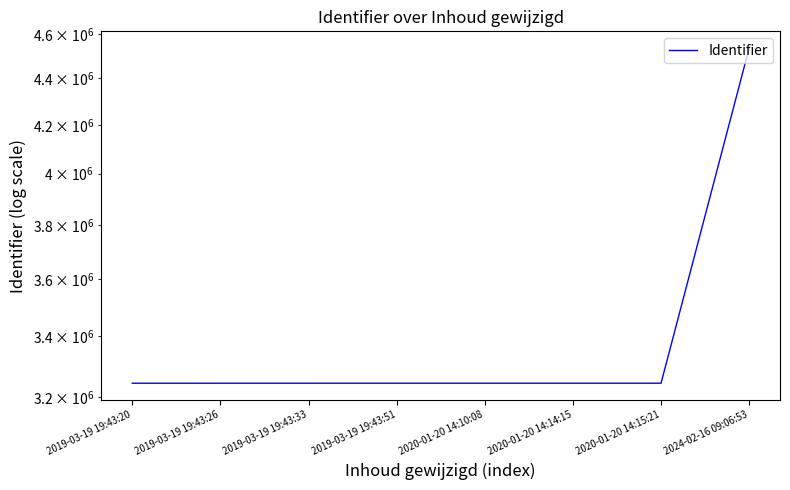

What is the sum of the values at 2020-01-20 14:10:08 and 2019-03-19 19:43:33?

6489197